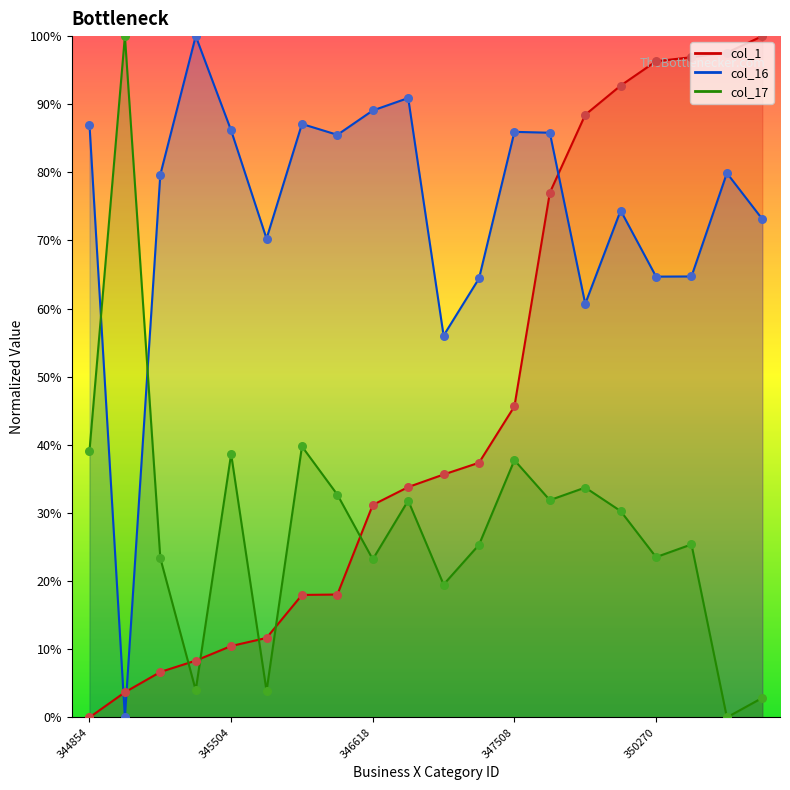

Which series has the largest total across all categories?

col_16